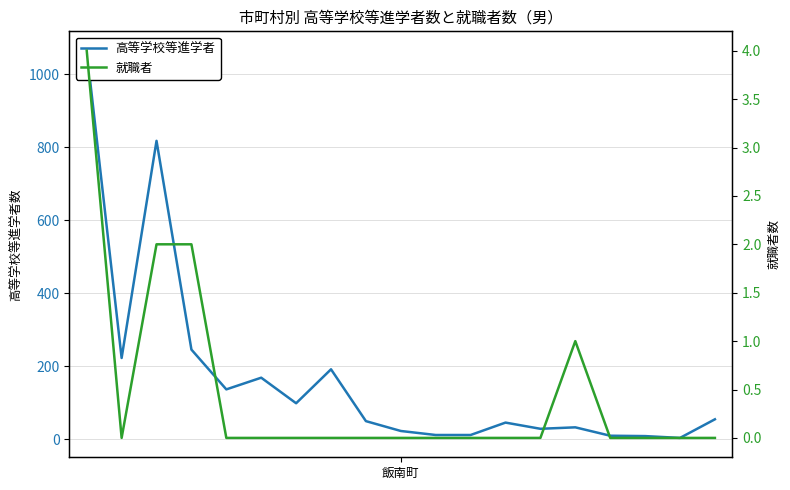

True or false: 高等学校等進学者 and 就職者 intersect in this chart.

False